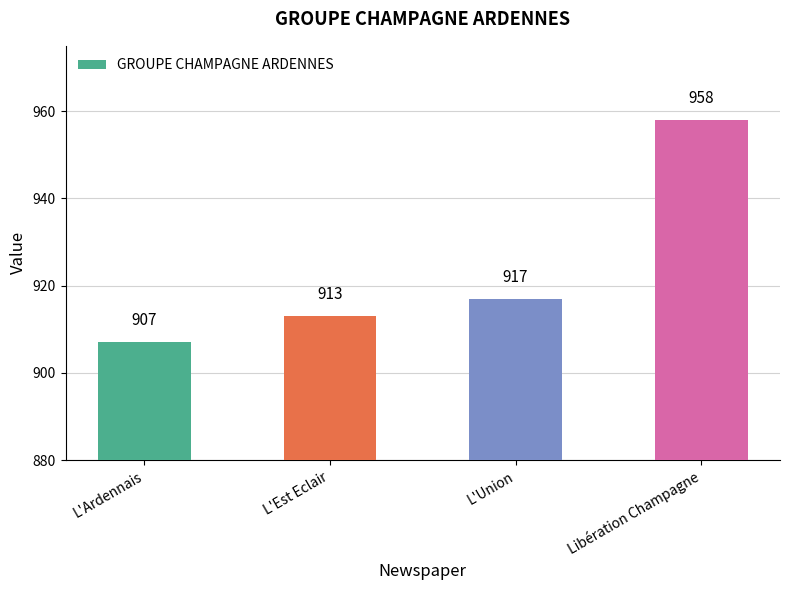

Rank the categories by value from highest to lowest.

Libération Champagne, L'Union, L'Est Eclair, L'Ardennais